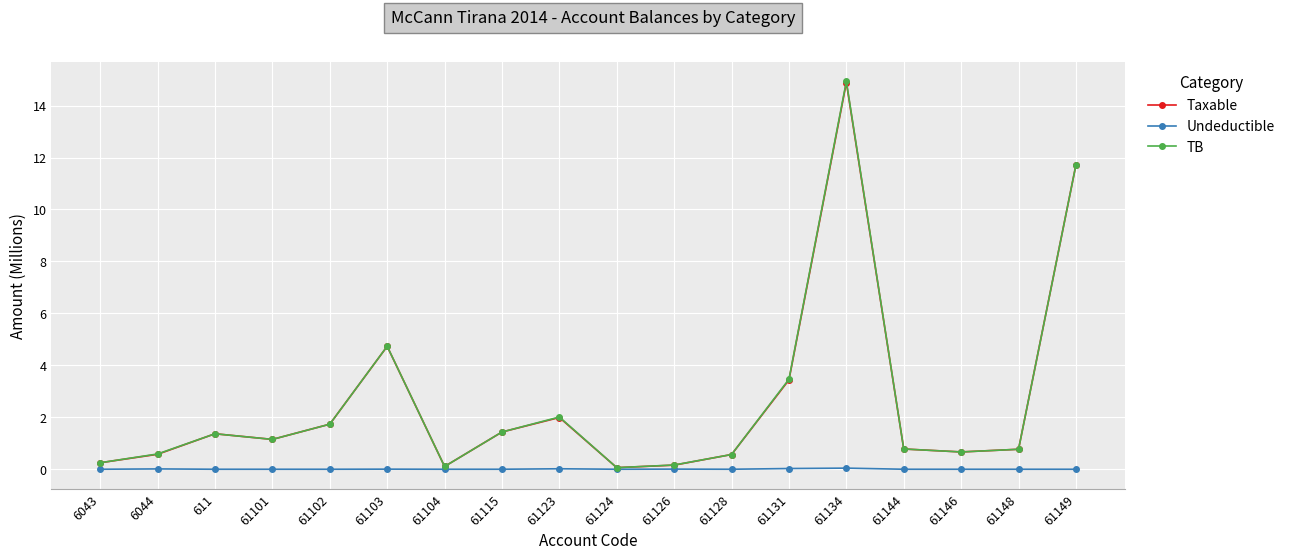

What is the difference between the highest and lowest values at 61104?

0.1